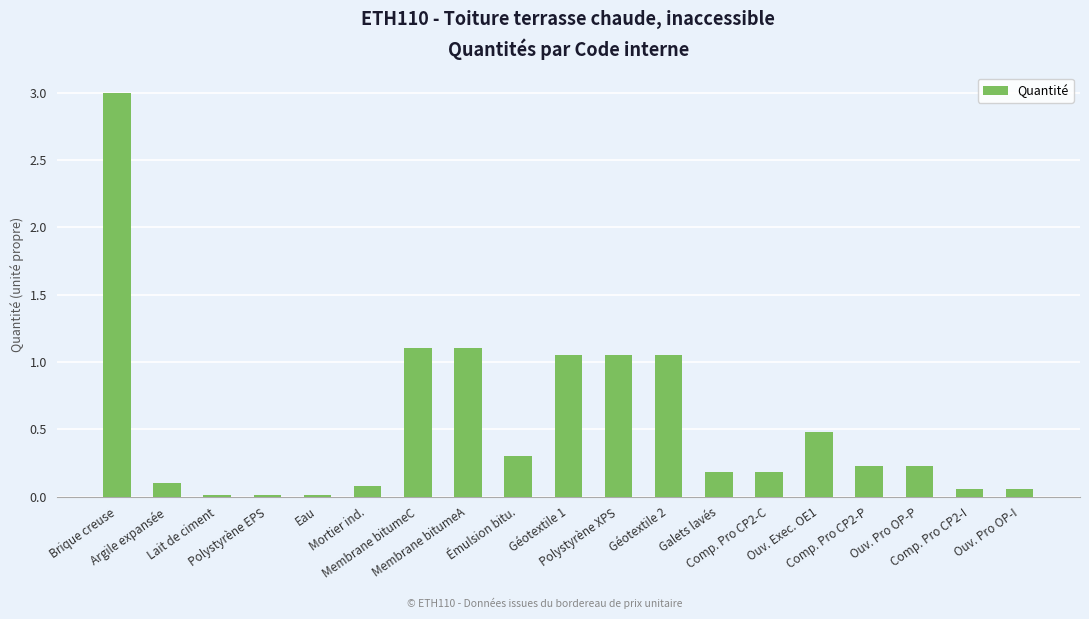

What is the greatest value displayed?

3.0